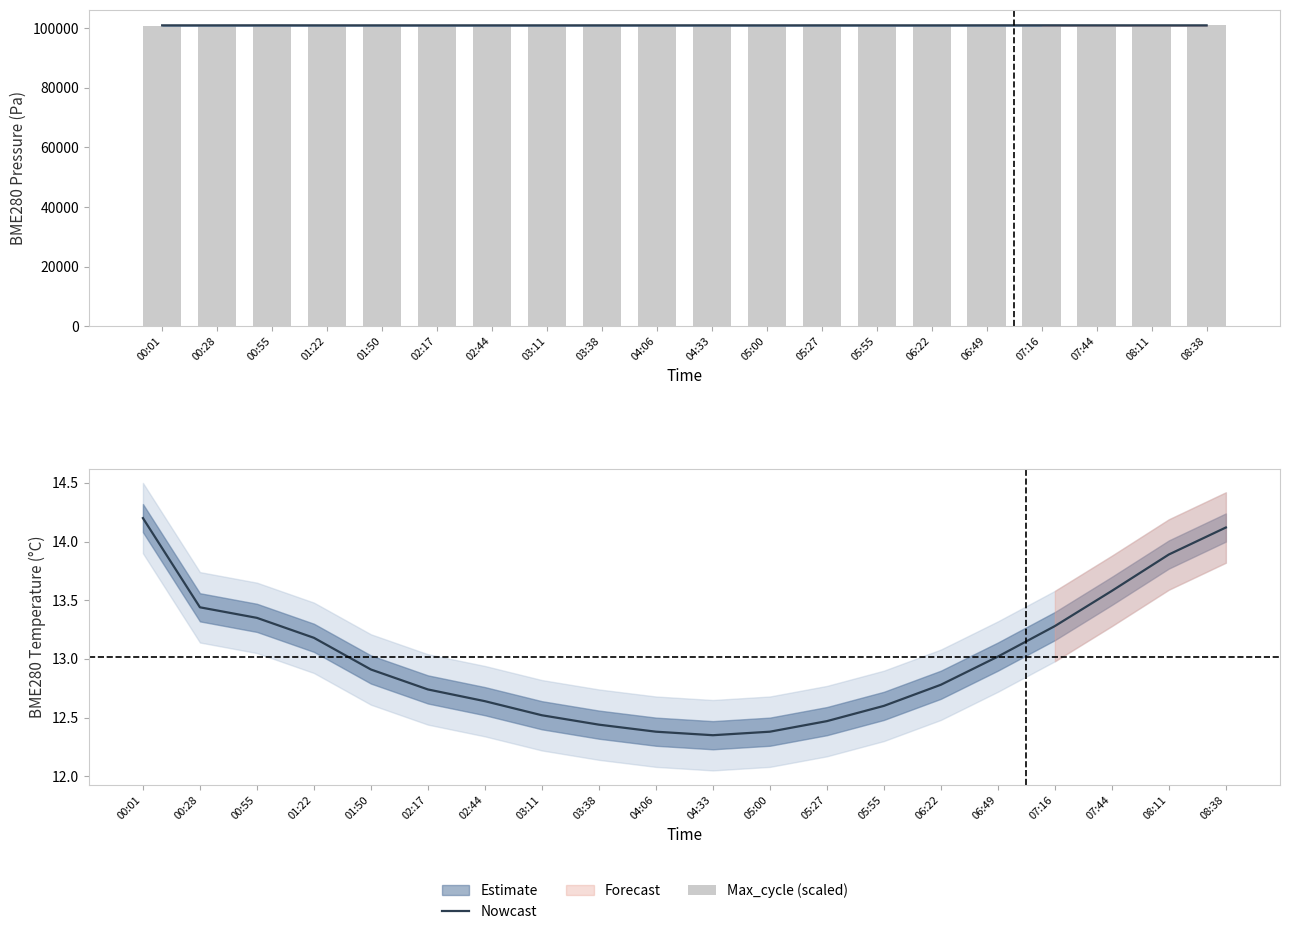

True or false: Nowcast has a value of 12.6 at 02:44.

True